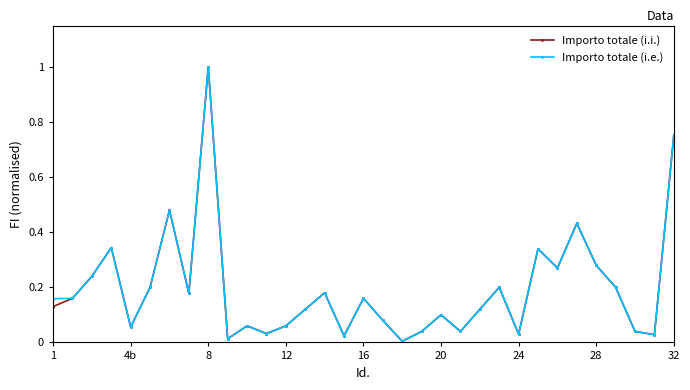

True or false: Importo totale (i.i.) has more than 0 interior local peaks.

True